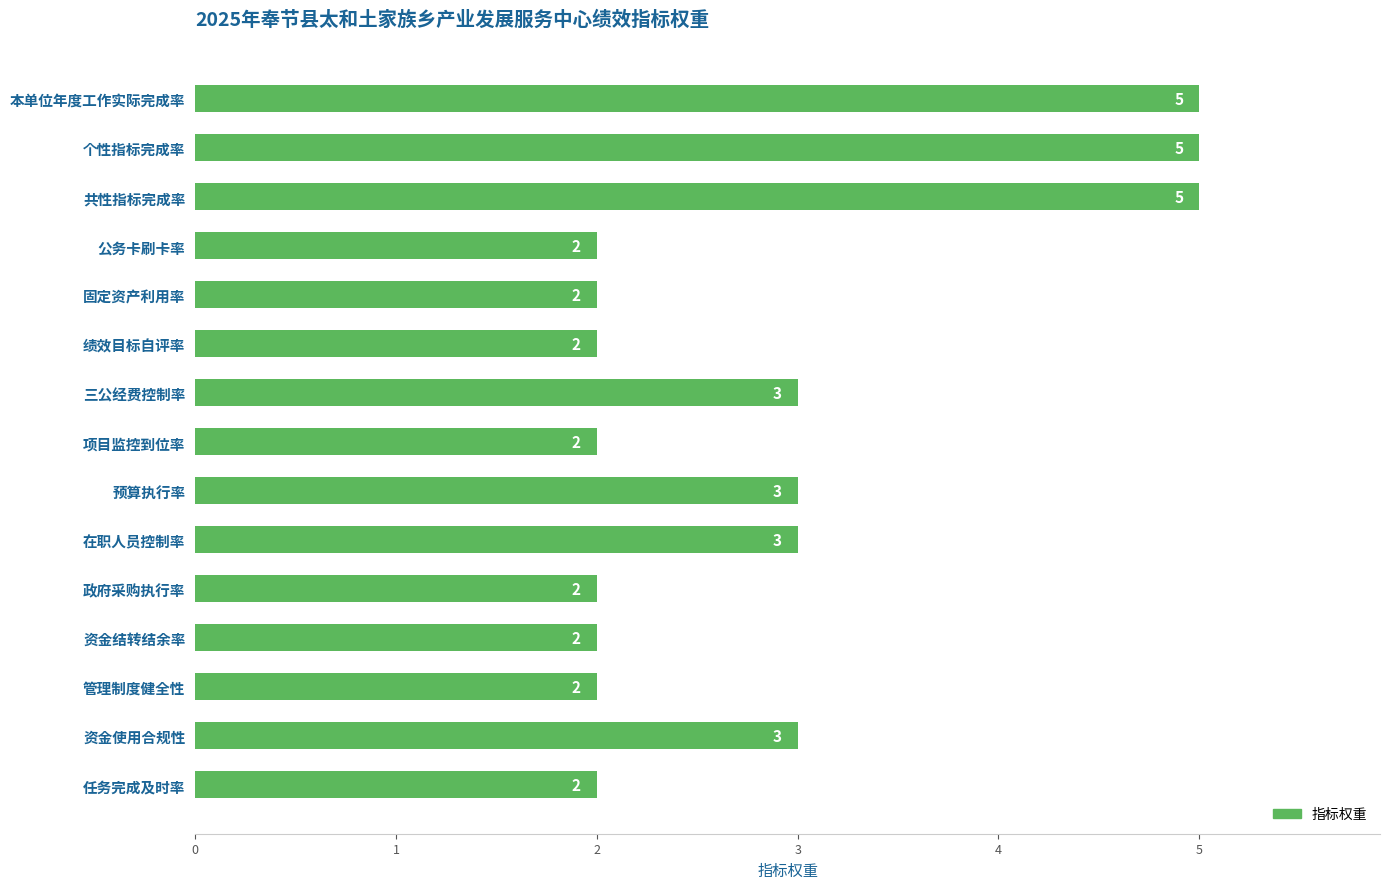

What is the ratio of the value at 管理制度健全性 to the value at 政府采购执行率?

1.0